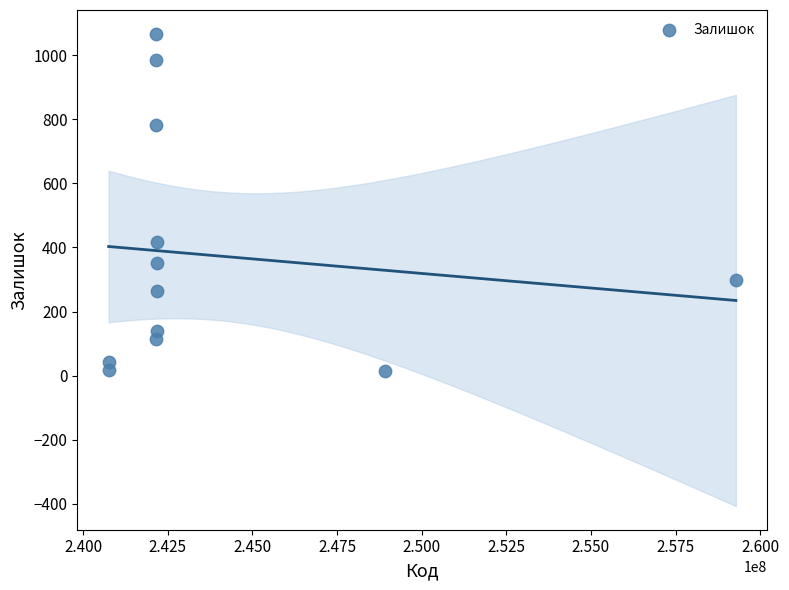

What Y value in the scatter plot is closest to 540?

416